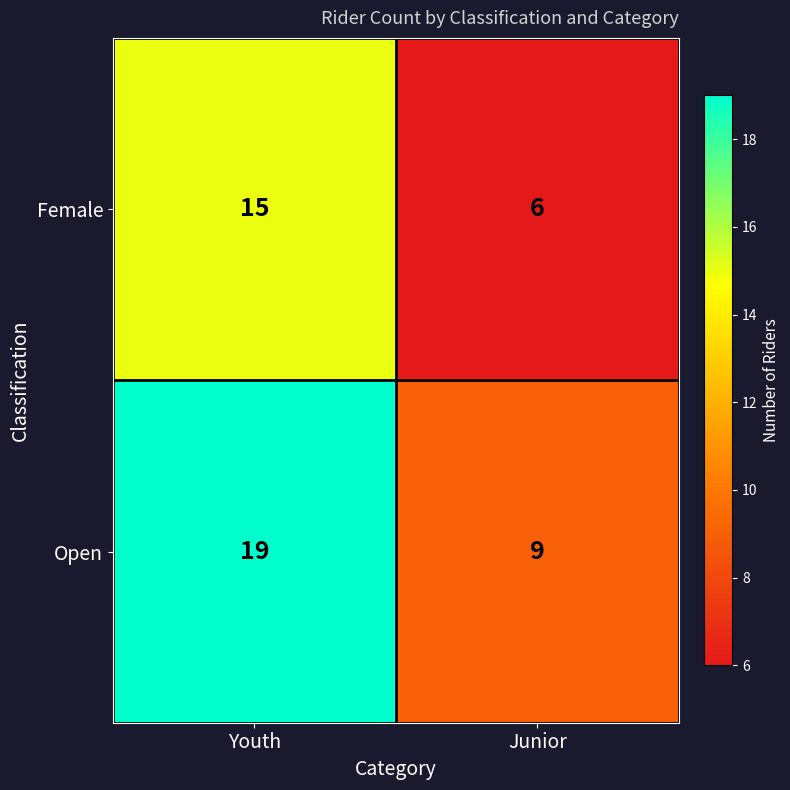

What is the approximate value of Female at Youth?

15